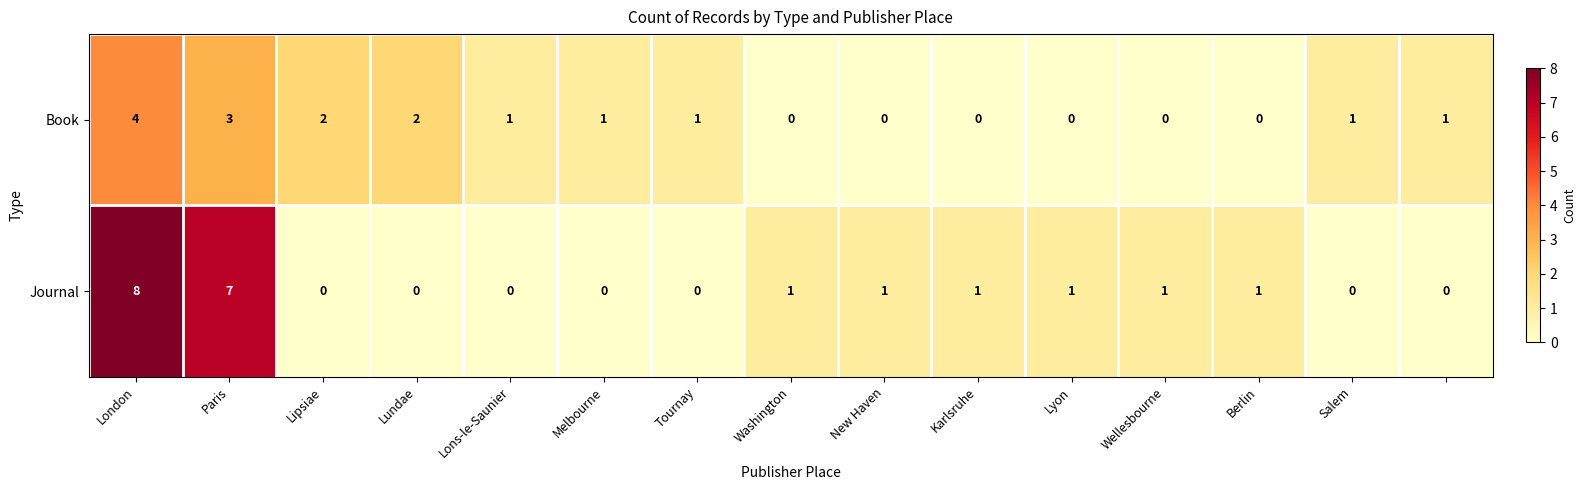

How many values in the Journal series are below 1?

7